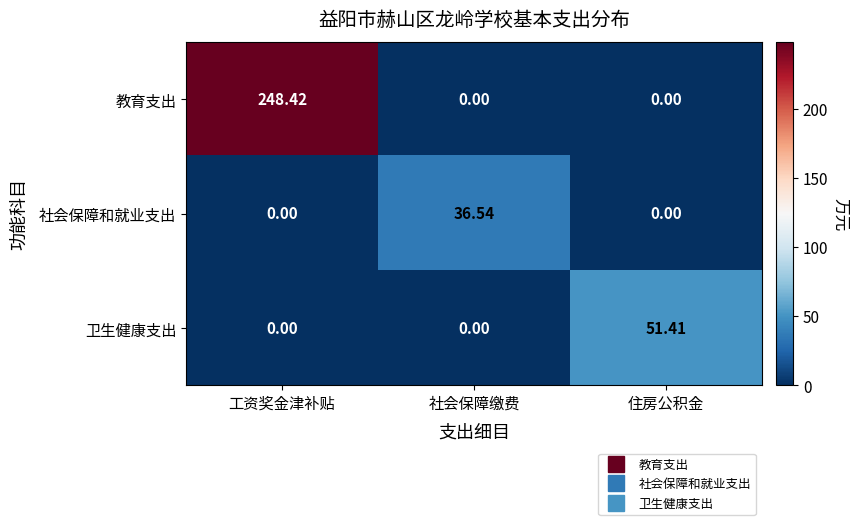

Between 工资奖金津补贴 and 住房公积金, which series saw the biggest shift?

教育支出